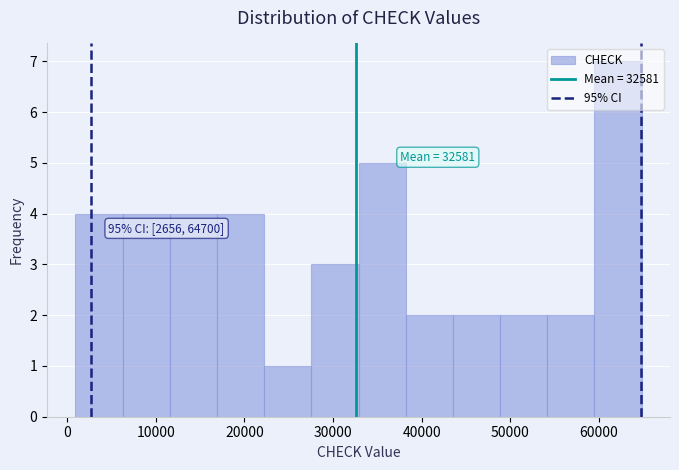

Which range on the x-axis has the tallest bar?

59000 to 65000